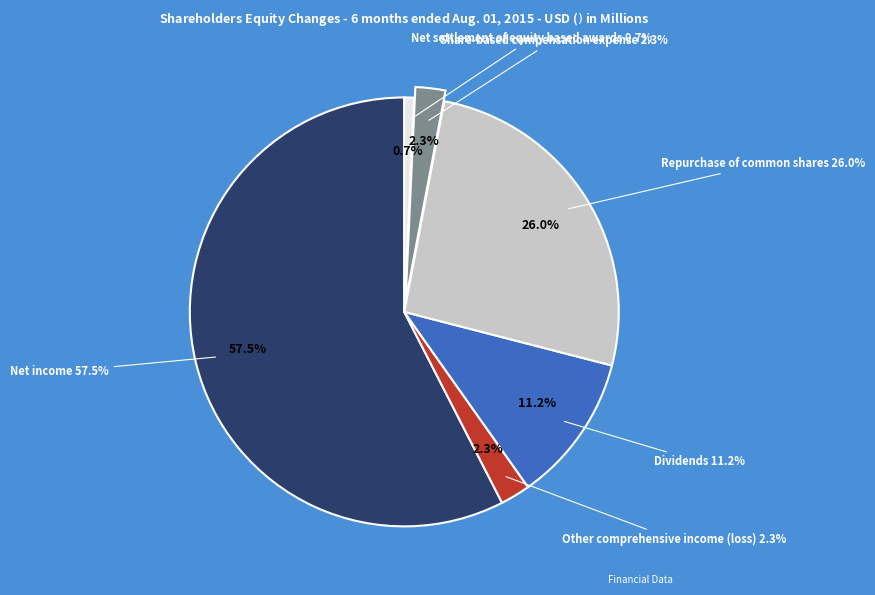

To the nearest percent, what is the difference between the Net settlement of equity based awards and Share-based compensation expense slice percentages?

2%